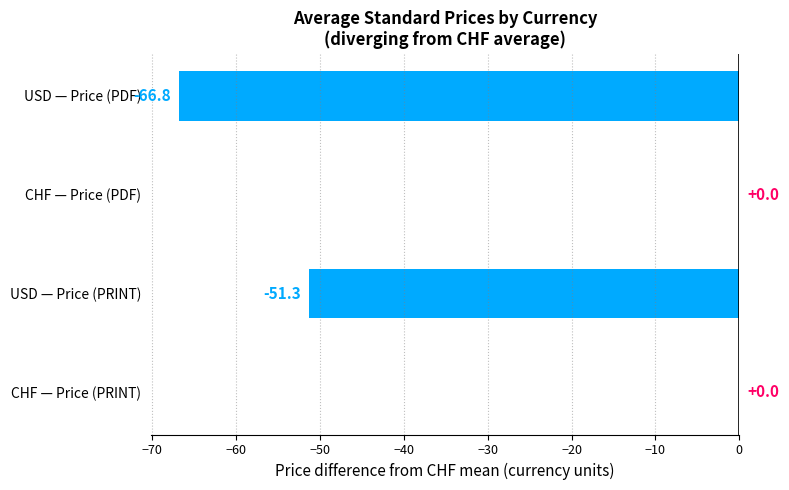

Reading top to bottom, extract all data points from this chart.

USD — Price (PDF)=-66.8	CHF — Price (PDF)=0.0	USD — Price (PRINT)=-51.3	CHF — Price (PRINT)=0.0